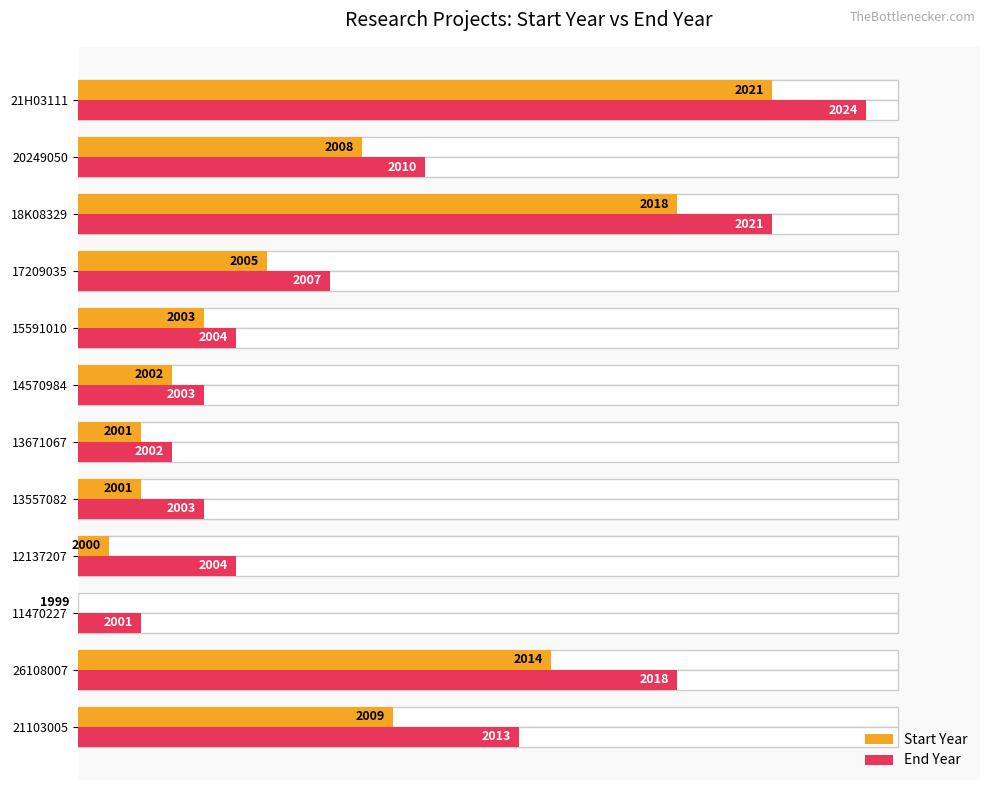

List the series in order of their peak value, highest first.

End Year, Start Year